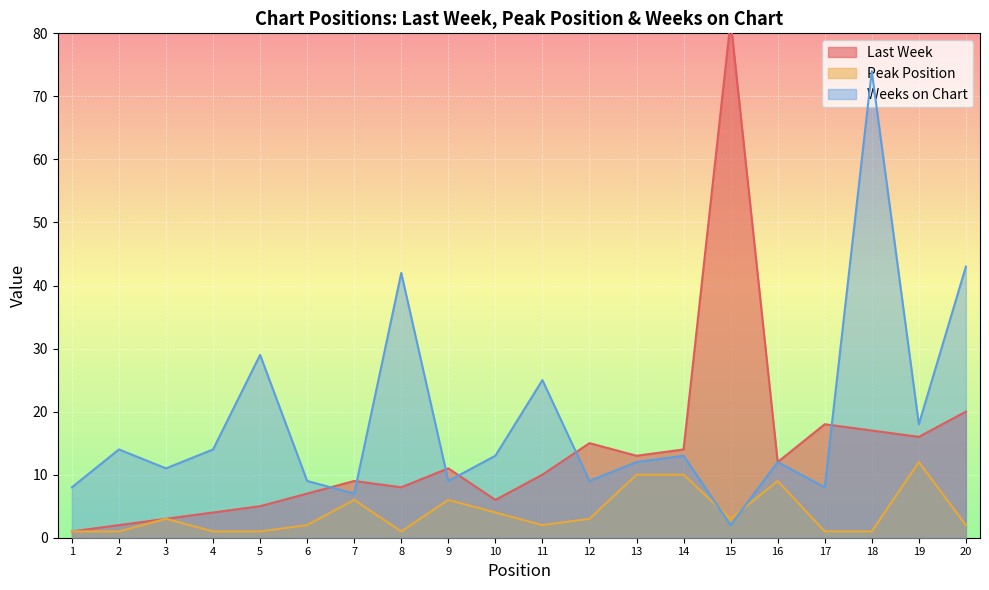

Reading right to left, transcribe all the data shown in this chart.

Last Week: 20=20	19=16	18=17	17=18	16=12	15=82	14=14	13=13	12=15	11=10	10=6	9=11	8=8	7=9	6=7	5=5	4=4	3=3	2=2	1=1
Peak Position: 20=2	19=12	18=1	17=1	16=9	15=3	14=10	13=10	12=3	11=2	10=4	9=6	8=1	7=6	6=2	5=1	4=1	3=3	2=1	1=1
Weeks on Chart: 20=43	19=18	18=74	17=8	16=12	15=2	14=13	13=12	12=9	11=25	10=13	9=9	8=42	7=7	6=9	5=29	4=14	3=11	2=14	1=8